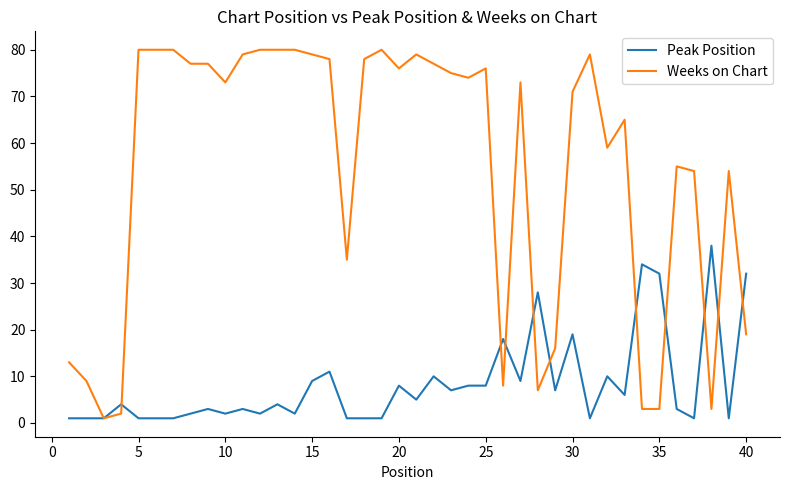

Which series has the largest range (max minus min)?

Weeks on Chart